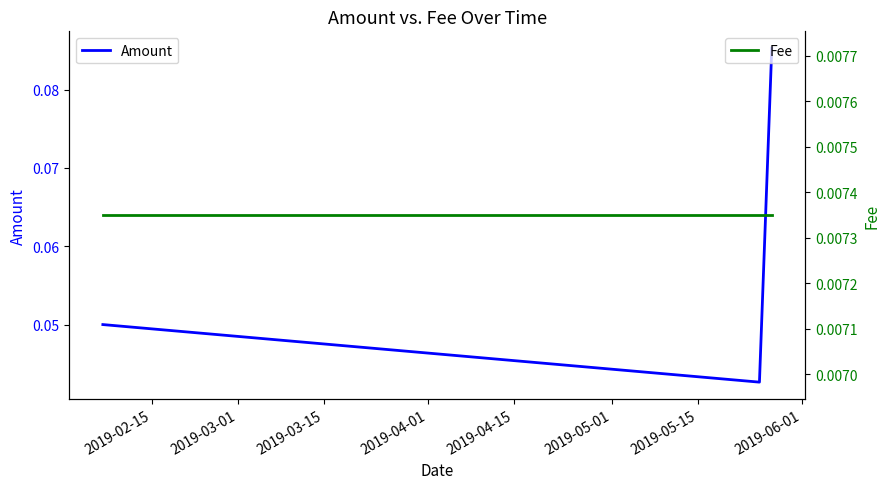

Reading left to right, transcribe all the data shown in this chart.

Amount: 0.1	0.0	0.1
Fee: 0.0	0.0	0.0